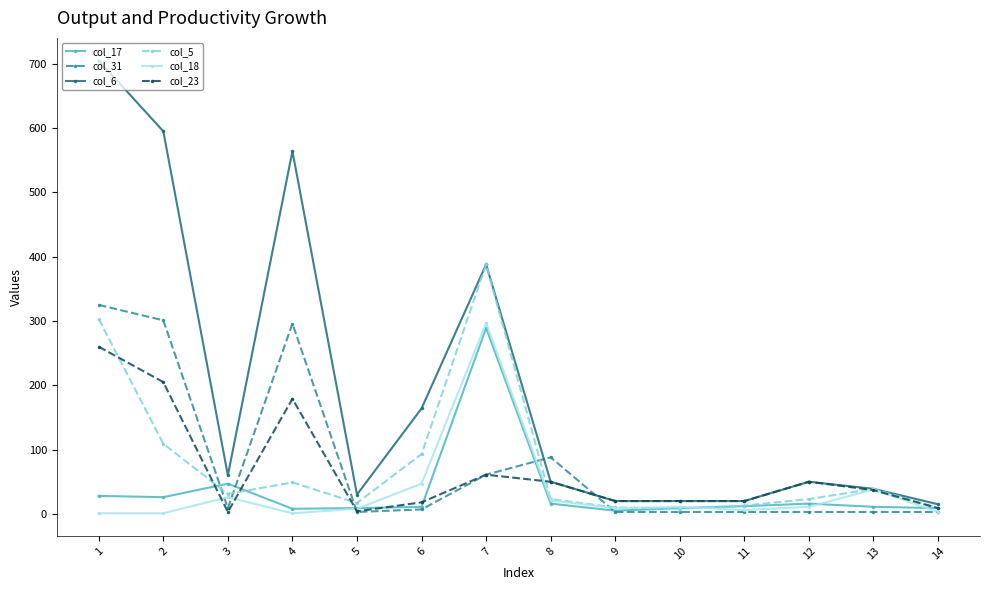

Which series has the widest spread of values?

col_6